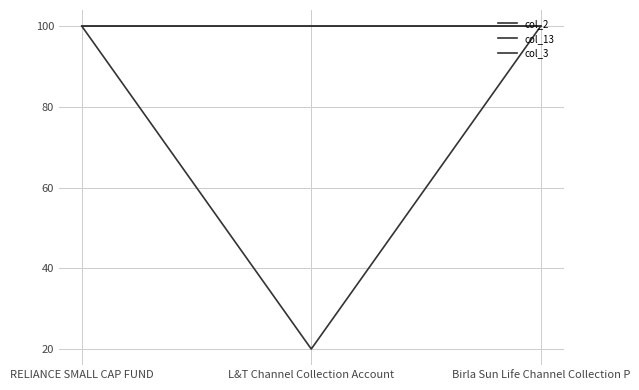

Is this an area chart (filled region under the line)?

No